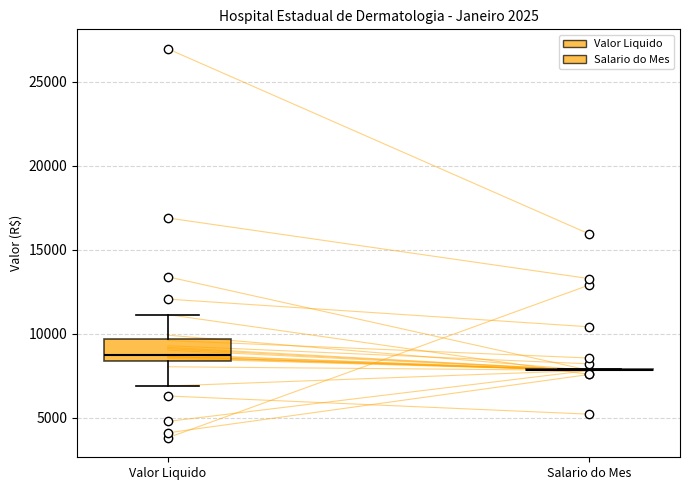

Comparing the boxes themselves (not the whiskers), which one is the tallest?

Valor Liquido